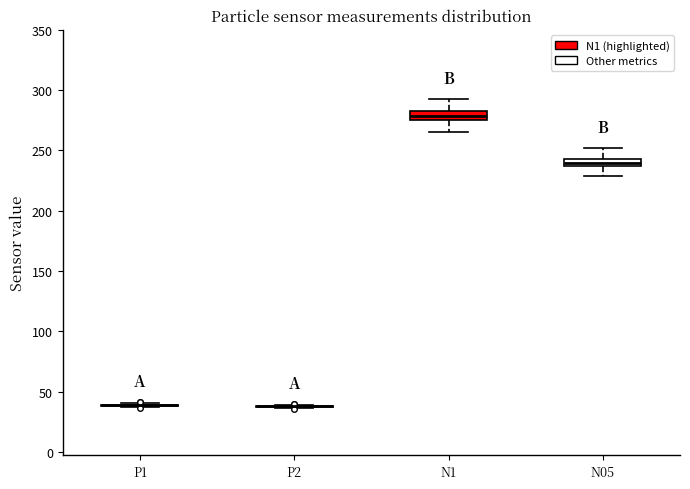

Where does the upper whisker of the box for N05 end on the y-axis? The values are not printed on the chart, so give them approximately, as read against the axis.

250